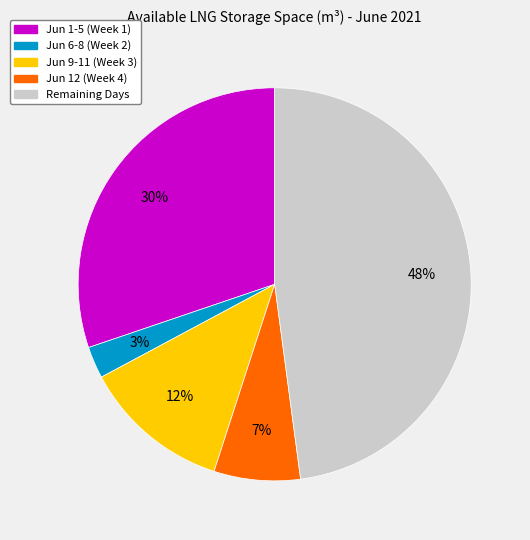

To the nearest percent, what is the average slice percentage?

20%